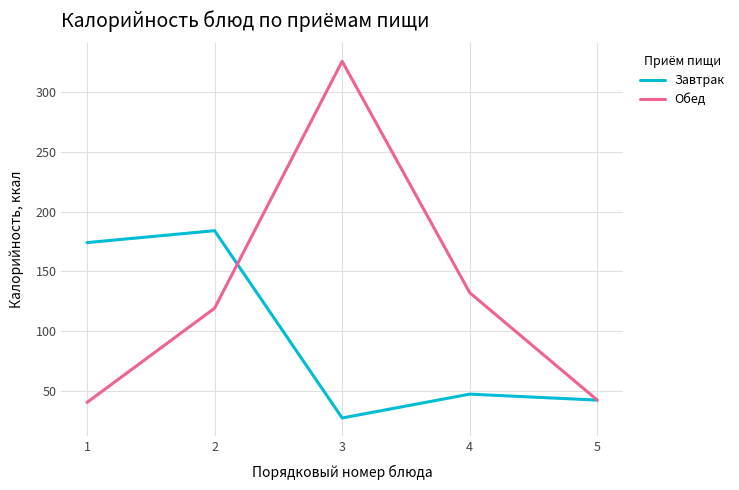

Which series has the largest range (max minus min)?

Обед